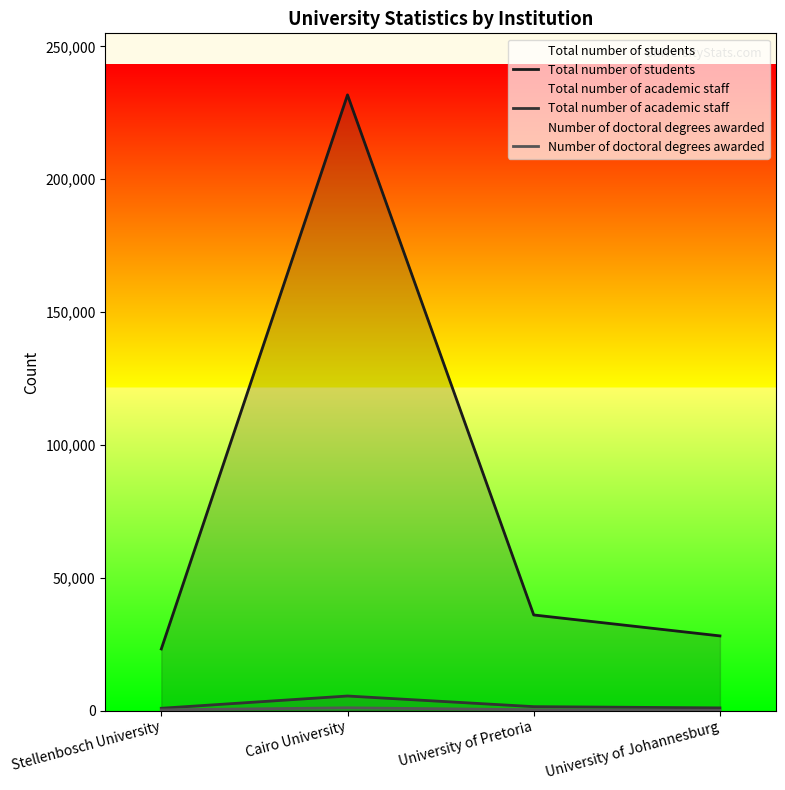

What position from the right is Stellenbosch University?

4